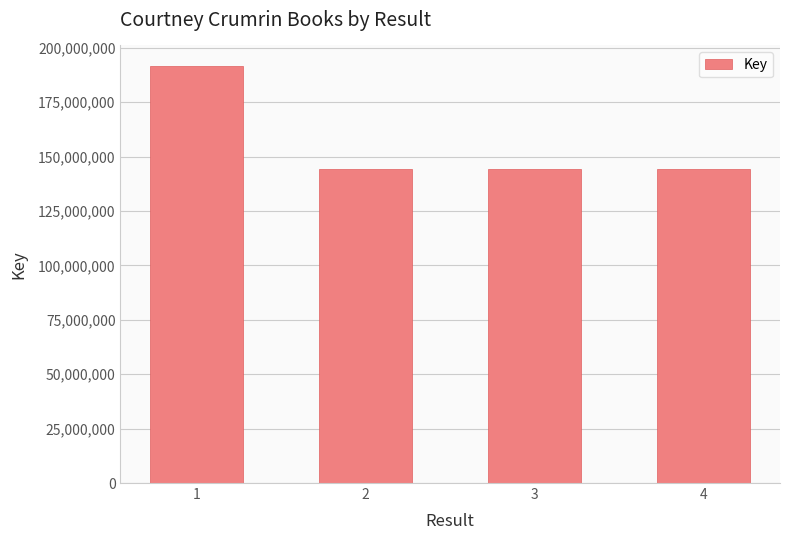

Approximately how many times larger is the value at 1 compared to 3?

1.3